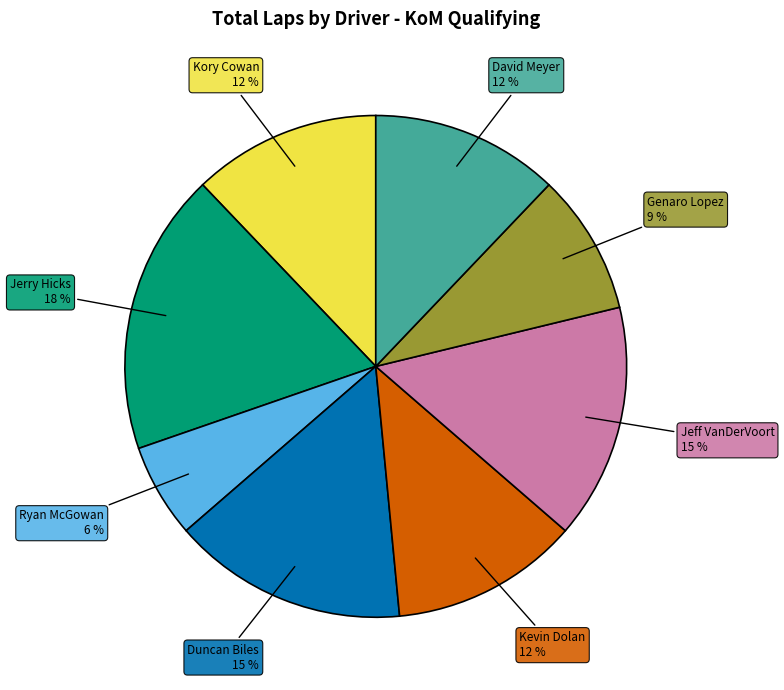

To the nearest percent, what is the average slice percentage?

12%